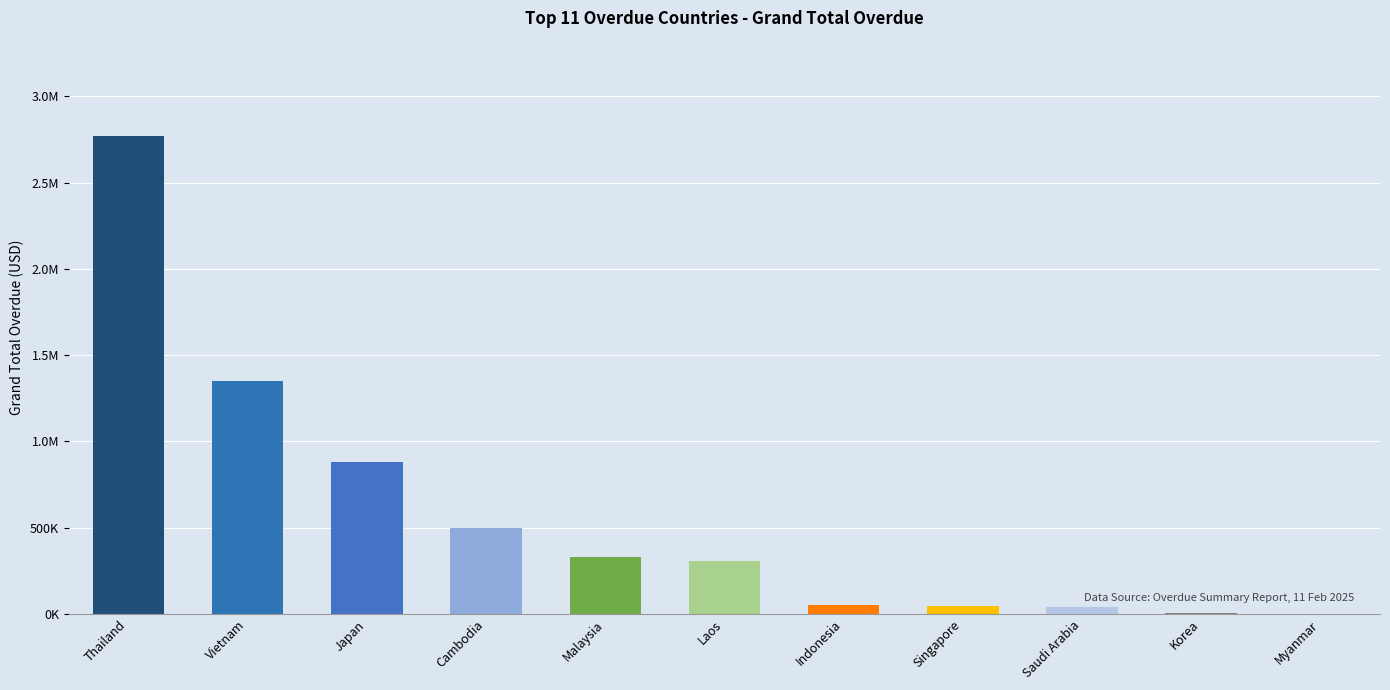

Which has a higher value, Myanmar or Korea?

Korea